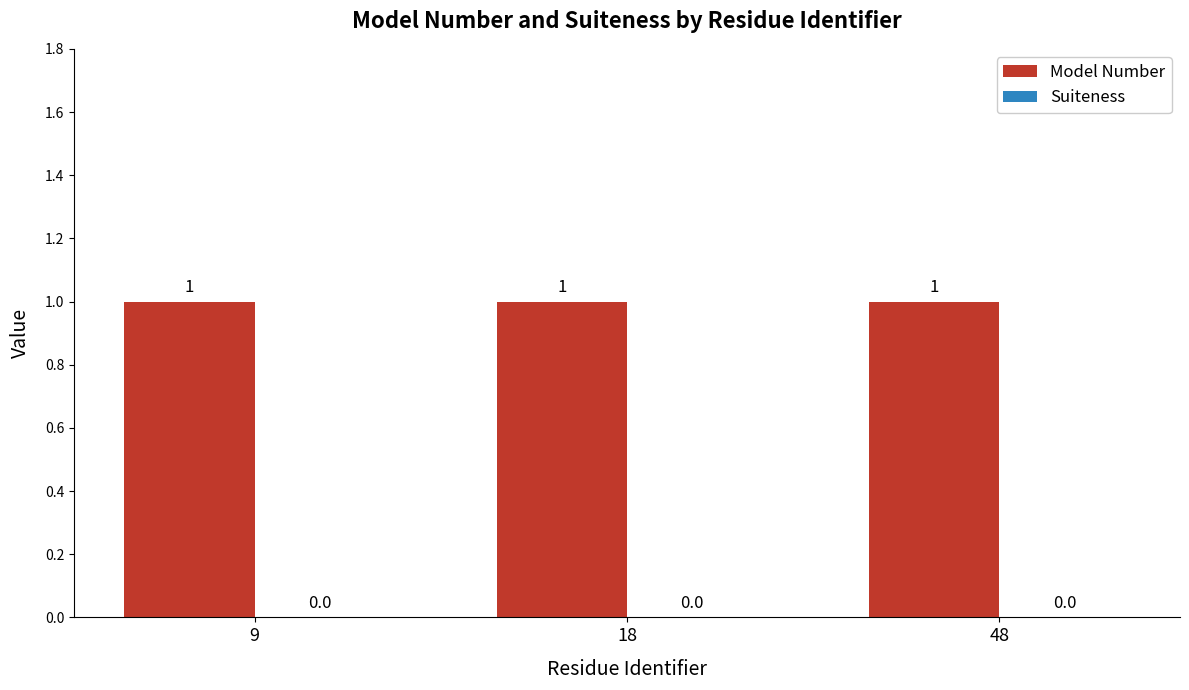

Is it true that Model Number equals 0 at 9?

False